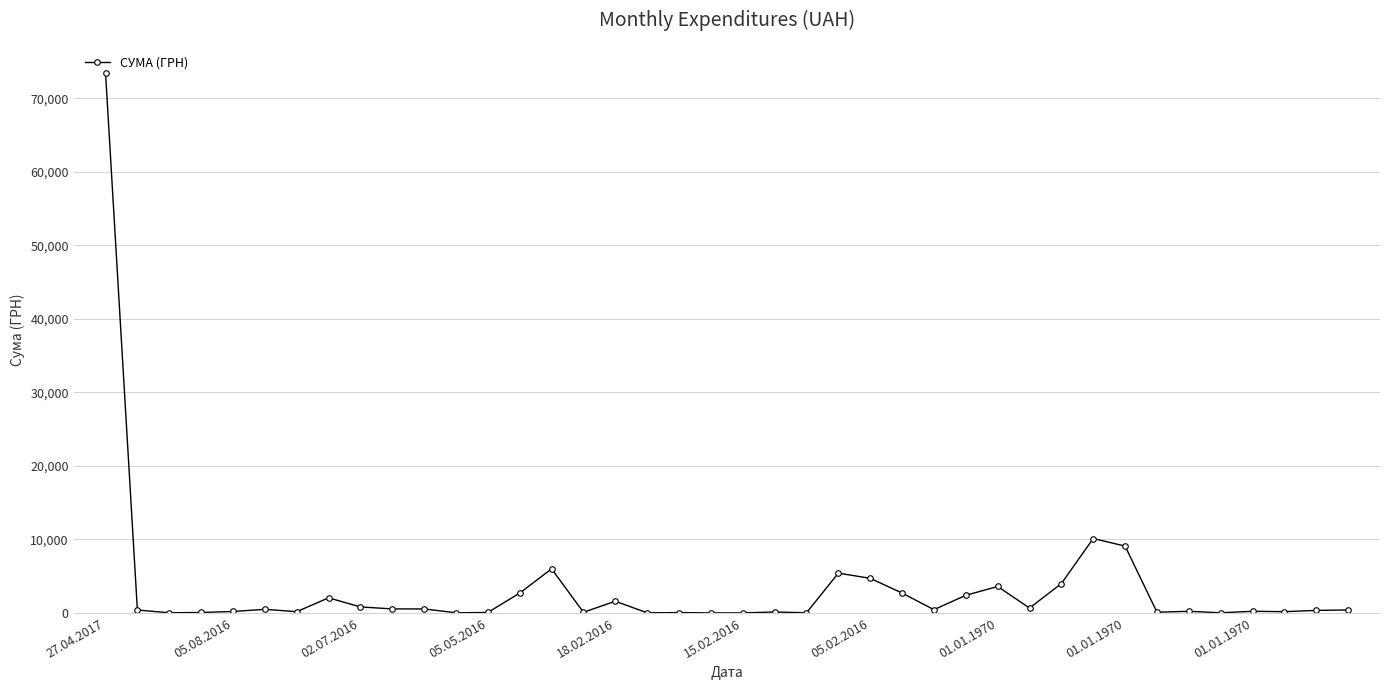

How many categories are shown in the chart?

40